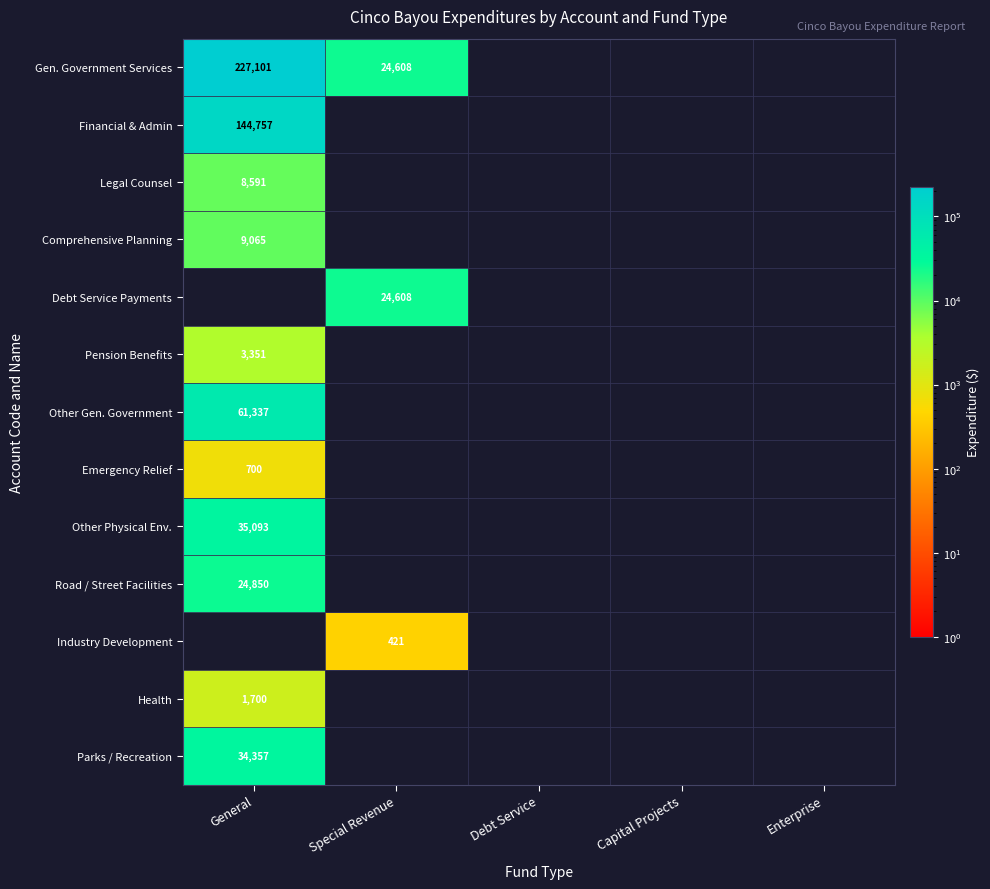

True or false: Comprehensive Planning has a value of 15060 at General.

False